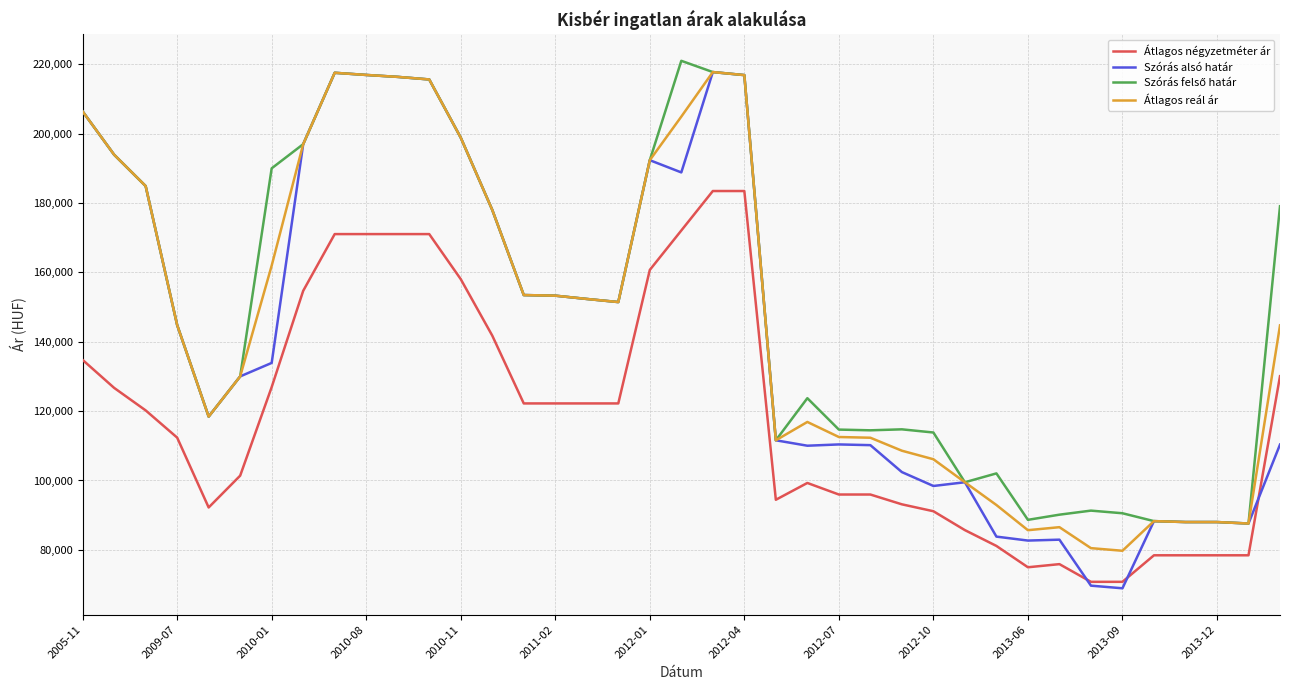

What is the minimum value shown in the chart?

68919